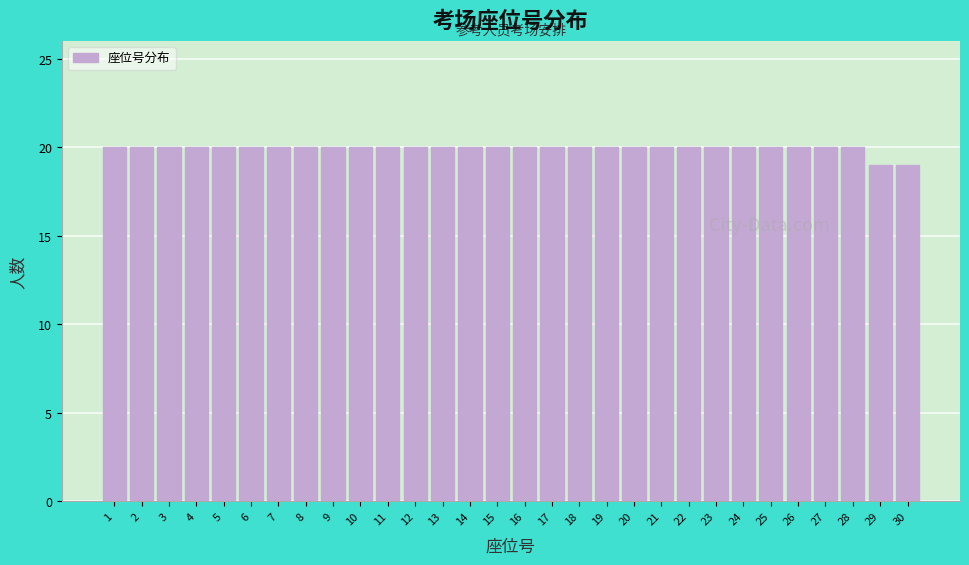

Reading left to right, extract all data points from this chart.

20	20	20	20	20	20	20	20	20	20	20	20	20	20	20	20	20	20	20	20	20	20	20	20	20	20	20	20	19	19